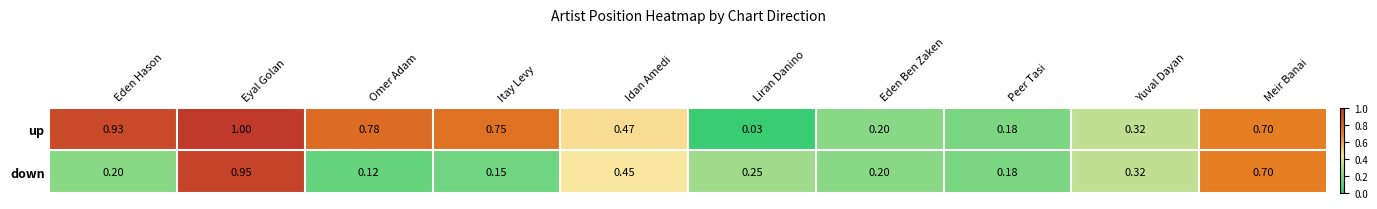

Is the value of down at Itay Levy greater than the value of up at Idan Amedi?

No